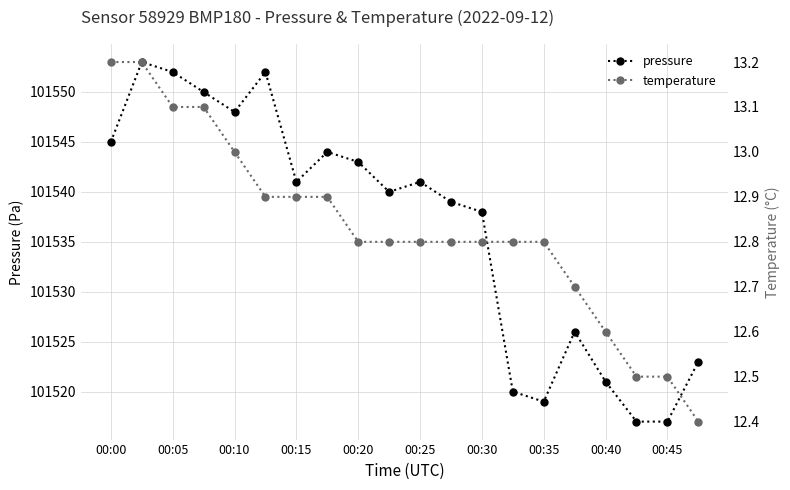

Count the number of data series in this chart.

2